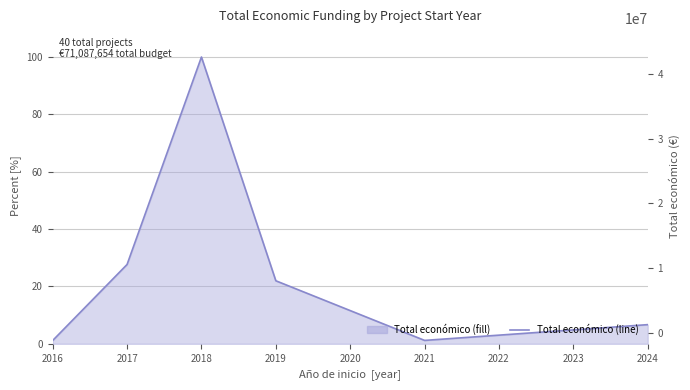

How many distinct data groups are displayed?

1